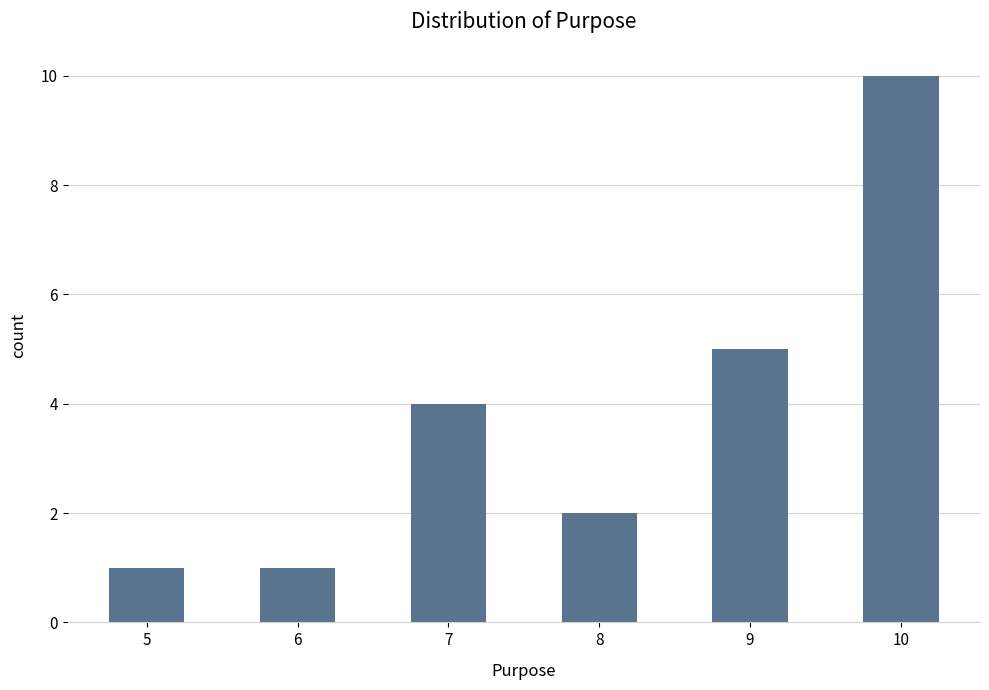

What is the change in value from 7 to 8?

-2